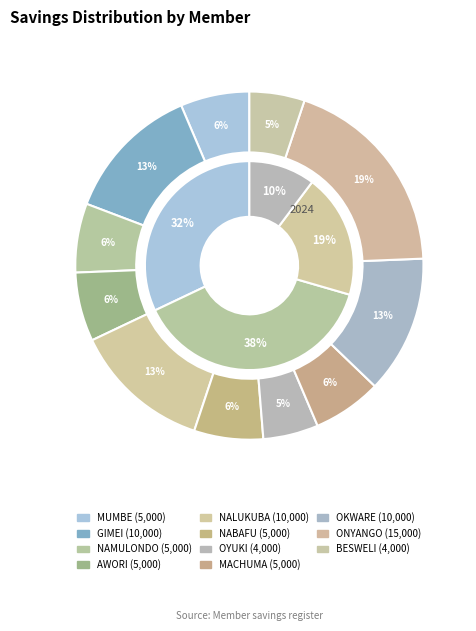

To the nearest percent, what is the difference between the OKWARE CHARLES and AWORI BRENDA slice percentages?

6%